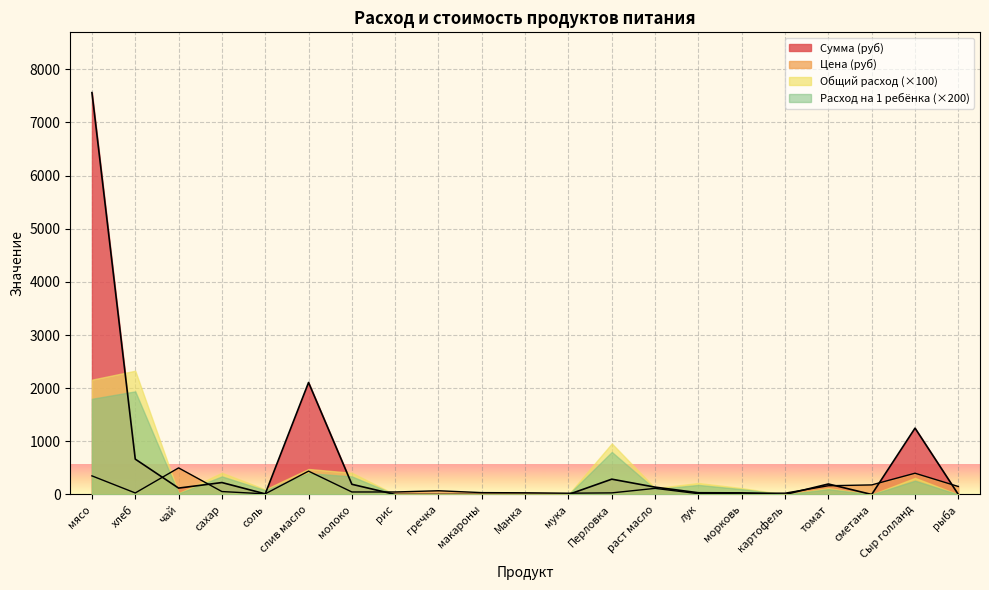

Between мука and Перловка, which series saw the biggest shift?

Общий расход (×100)